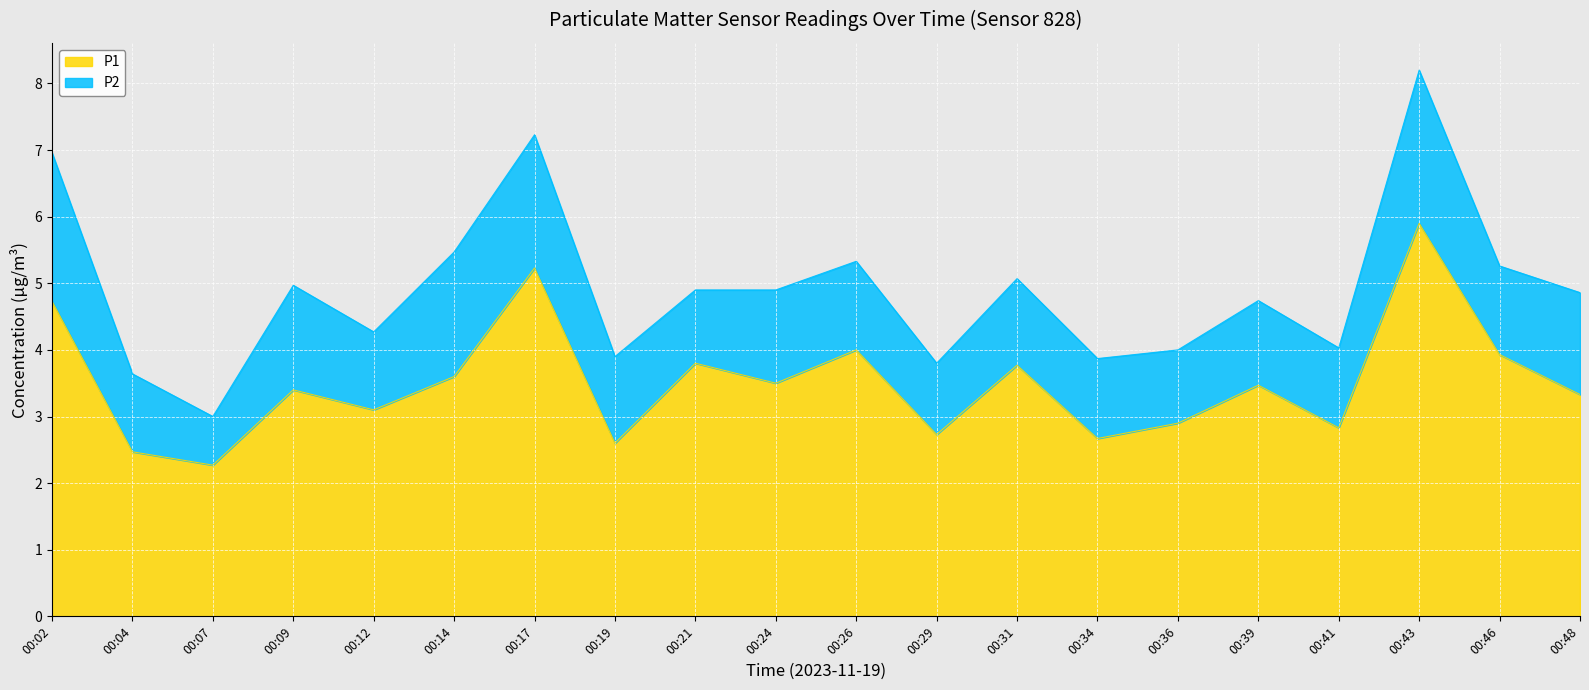

Rank the categories by value from lowest to highest.

00:07, 00:04, 00:19, 00:34, 00:29, 00:41, 00:36, 00:12, 00:48, 00:09, 00:39, 00:24, 00:14, 00:31, 00:21, 00:46, 00:26, 00:02, 00:17, 00:43